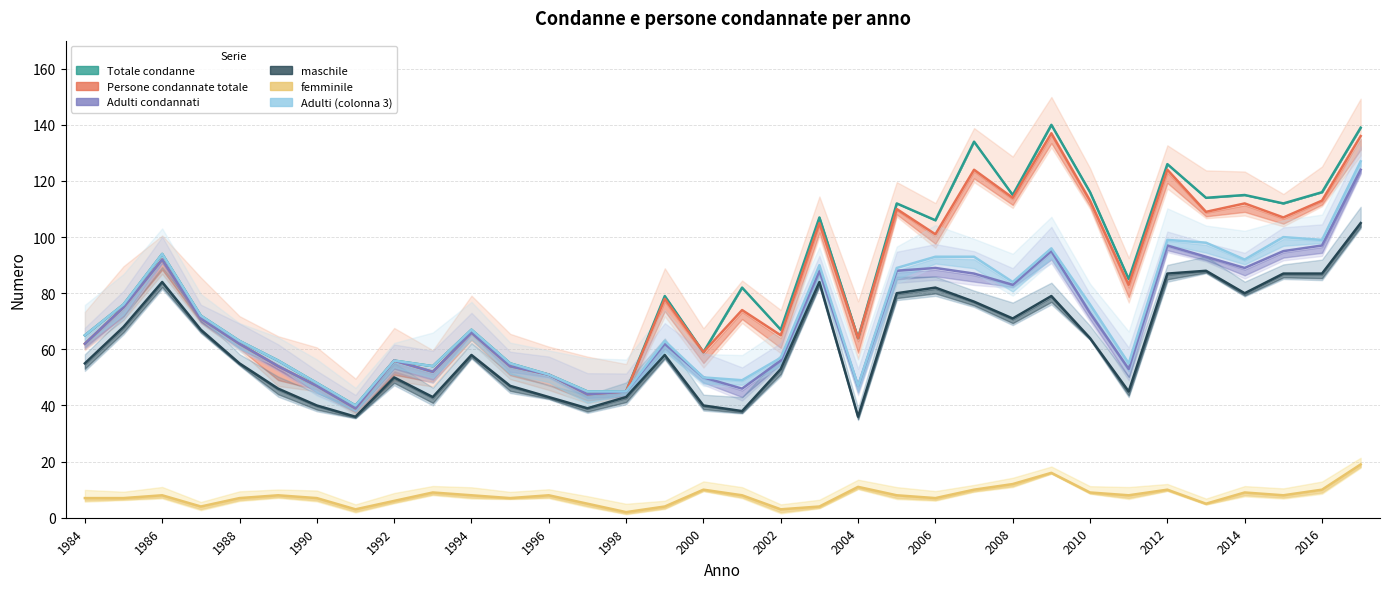

What are all the series names shown in the legend?

Totale condanne, Persone condannate totale, Adulti condannati, maschile, femminile, Adulti (colonna 3)